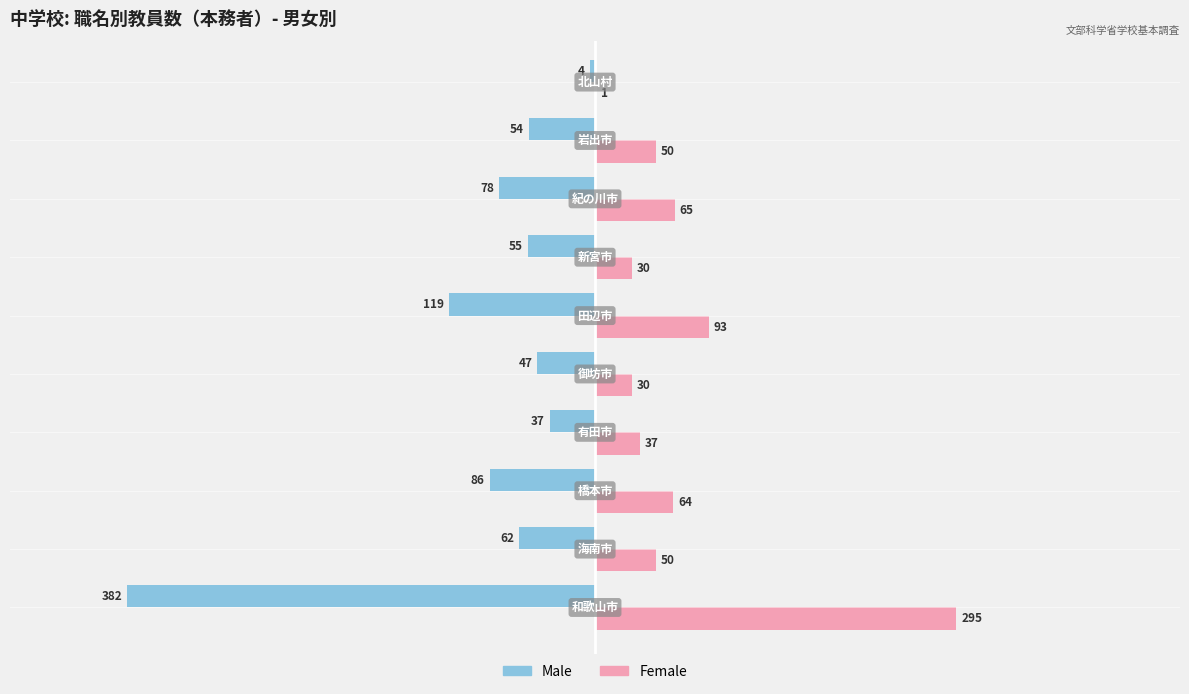

What is the greatest value displayed?

295